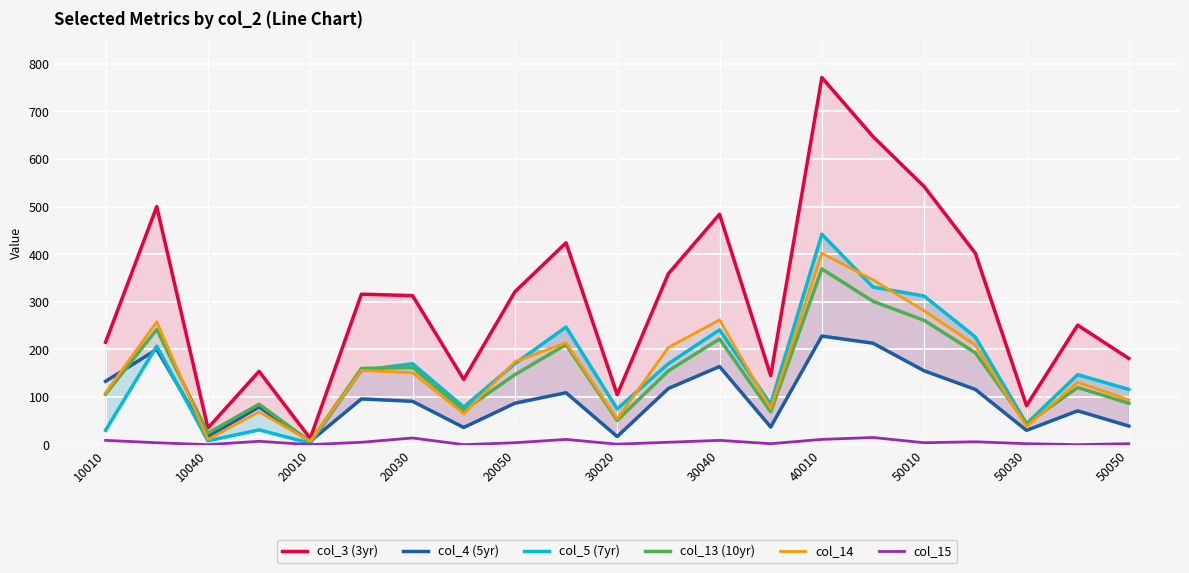

True or false: col_3 (3yr) has a value of 251 at 19.

True